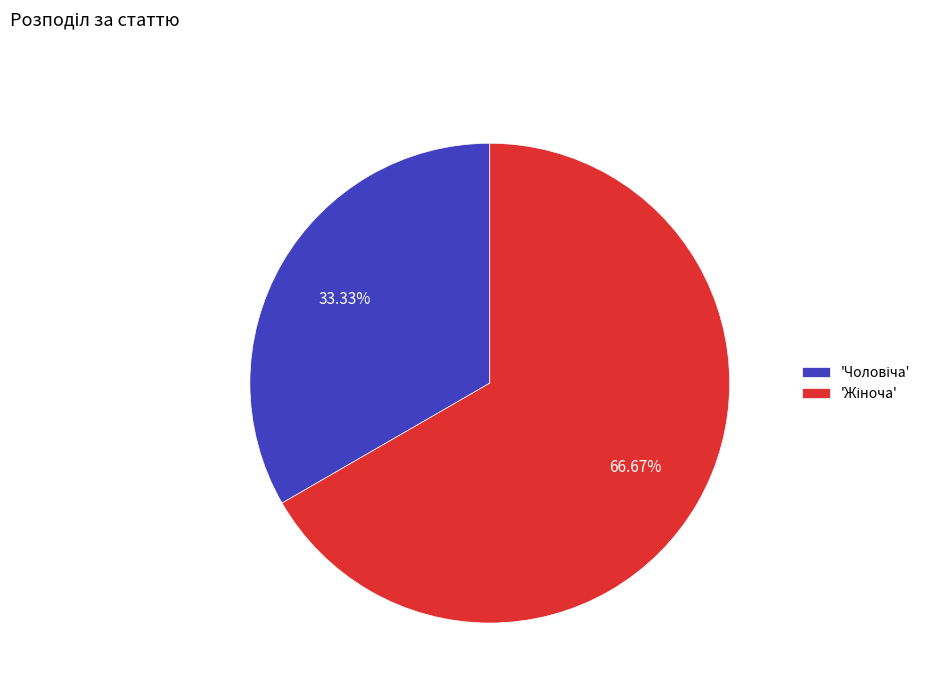

Does any single category account for the majority?

Yes